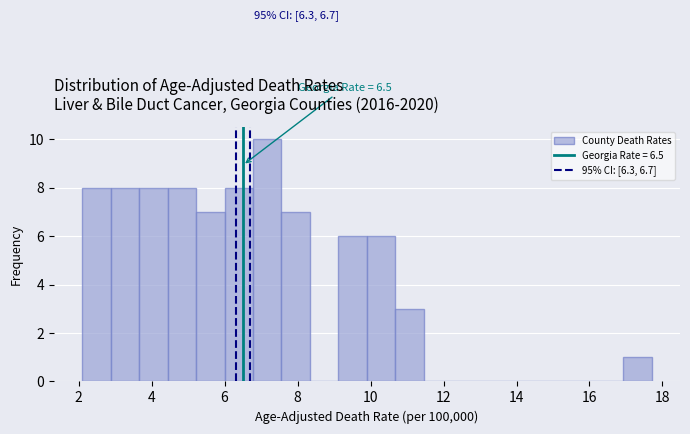

Around what value on the x-axis is the tallest bar? Give the approximate position of its centre, as read against the axis.

7.2